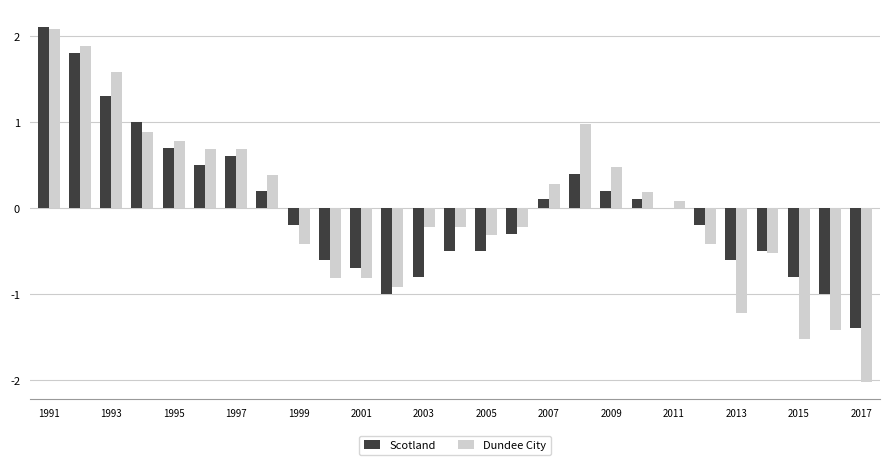

How many data points in Dundee City are above 0?

13